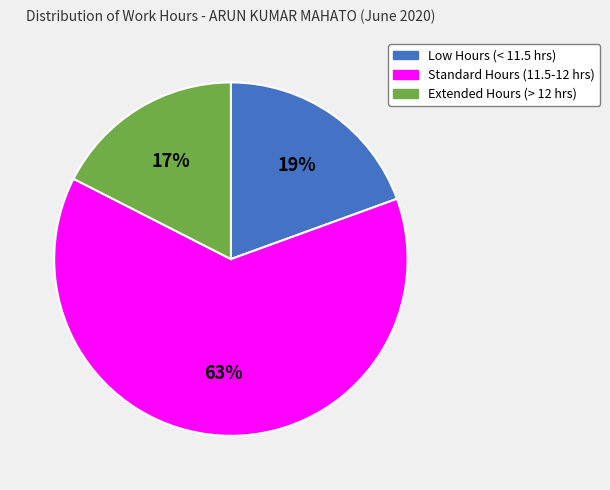

Which category has the smallest portion of the pie?

Extended Hours (> 12 hrs)